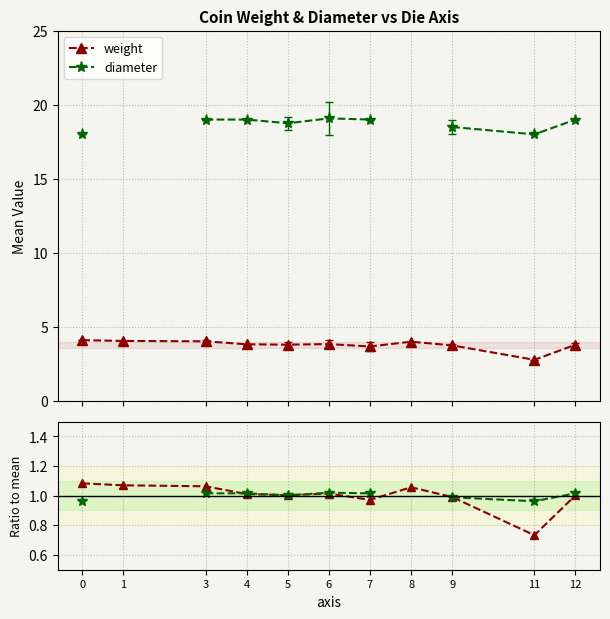

What is the value of the weight point at the 6th from the left?

3.8